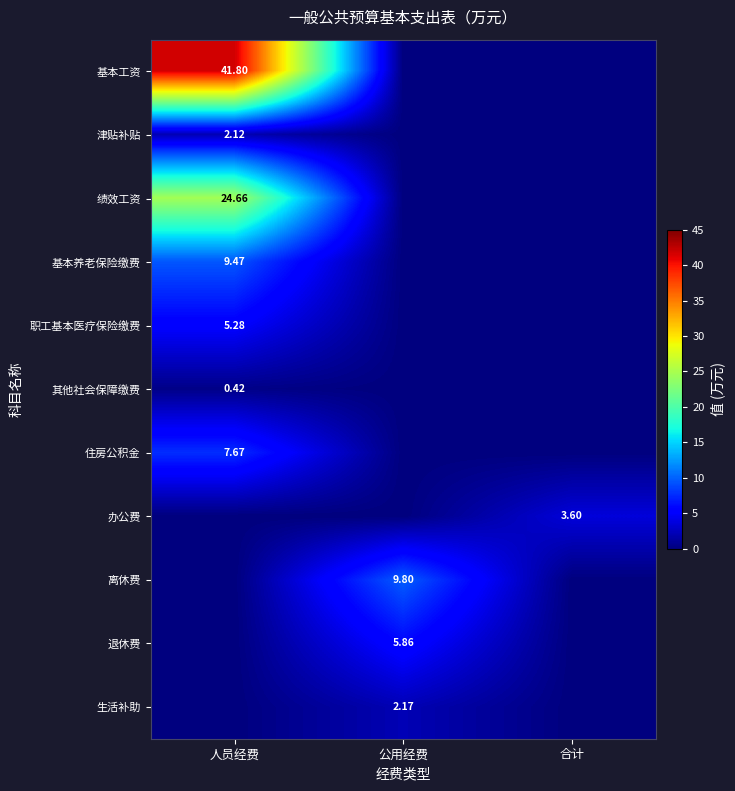

What is the sum of the 办公费 values at 公用经费 and 合计?

3.6